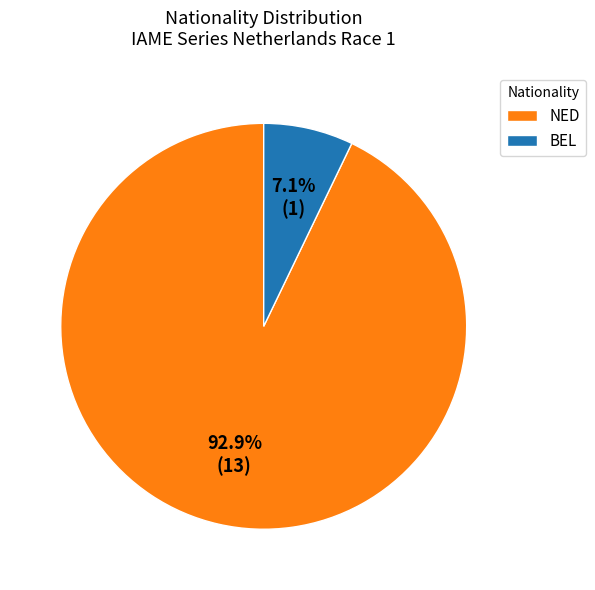

What is the largest slice in the pie chart?

NED